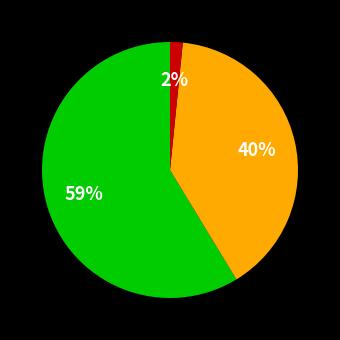

Is there a majority slice in this chart?

Yes